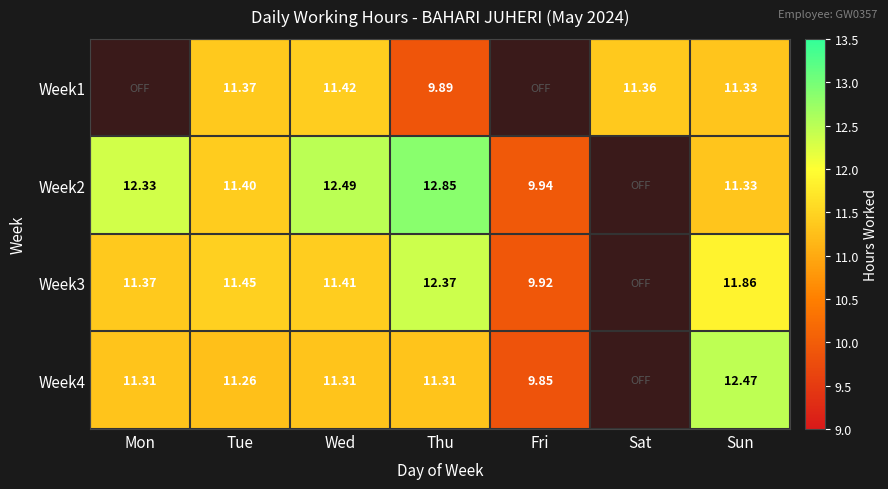

What is the sum of the Week2 values at Fri and Sun?

21.3